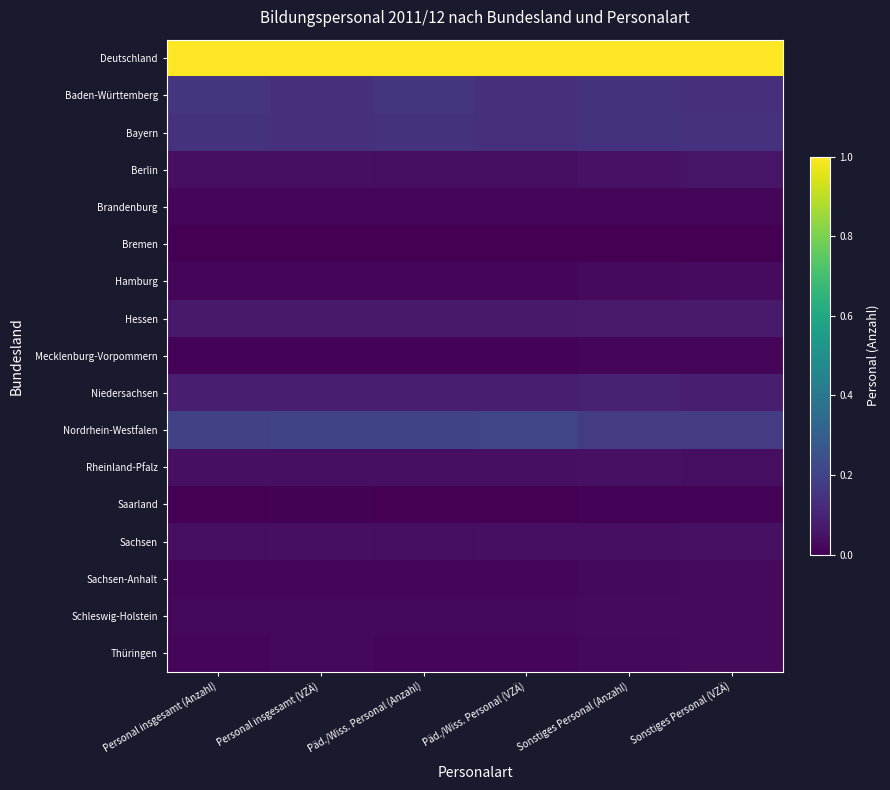

Which category has the highest value across all series?

Personal insgesamt (Anzahl)